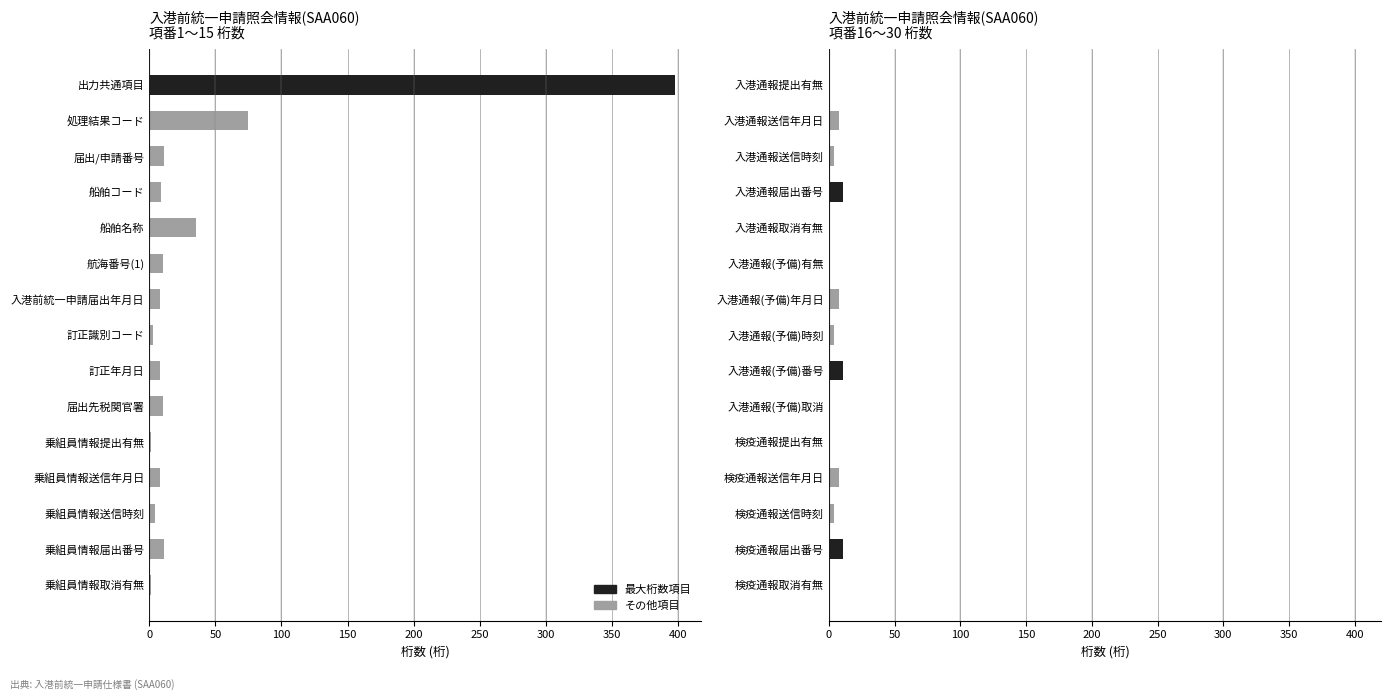

What is the sum of the values at 入港通報提出有無 and 入港通報(予備)年月日?

9